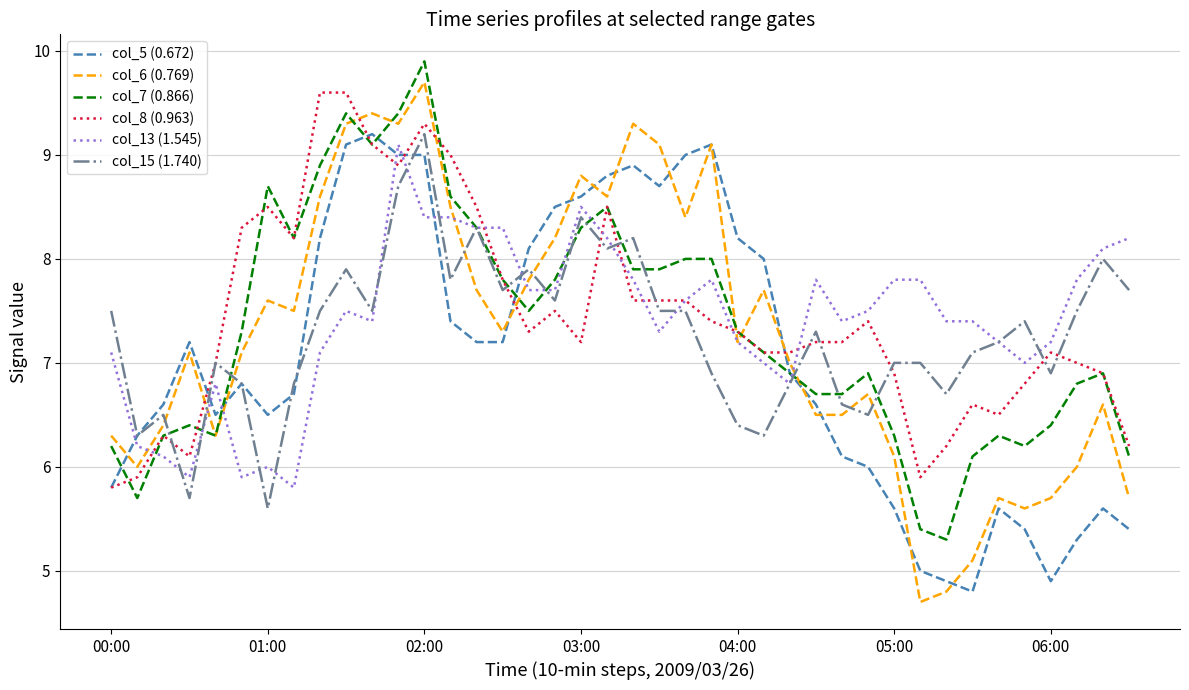

Which series has the largest range (max minus min)?

col_6 (0.769)